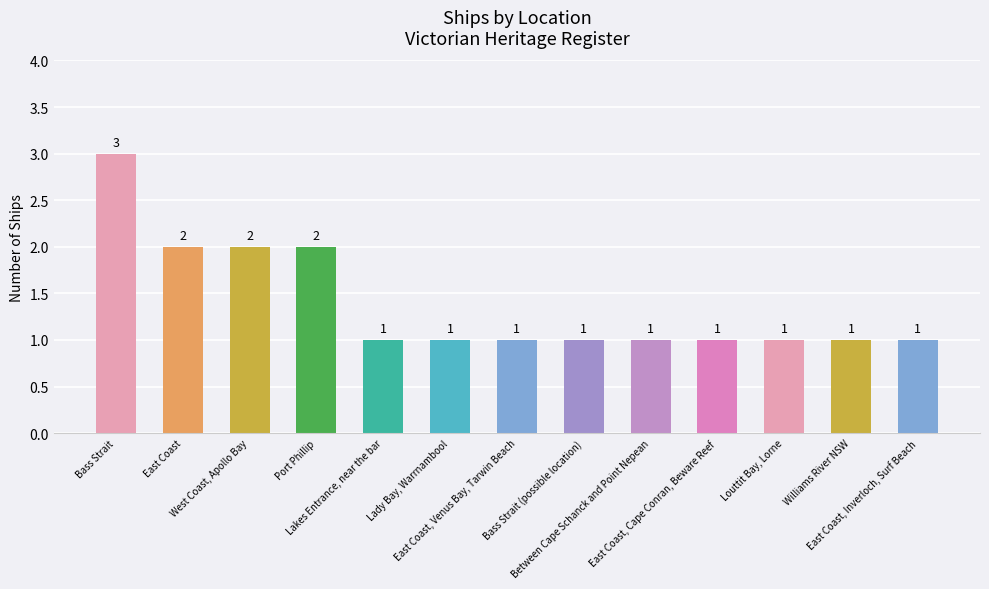

The value at Williams River NSW is 1. True or false?

True